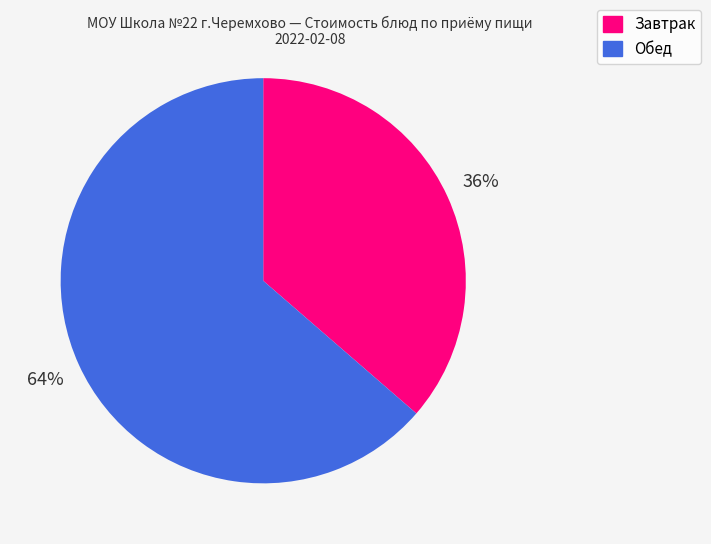

Is there a majority slice in this chart?

Yes